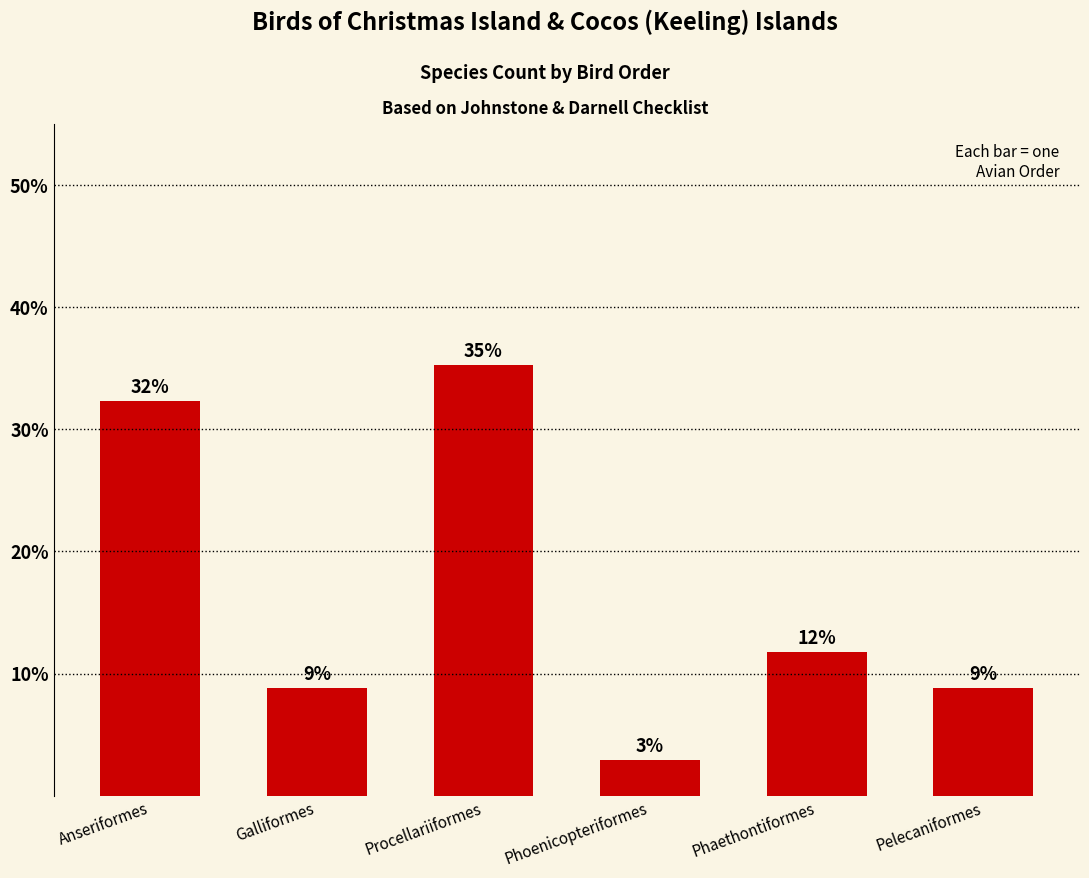

How many bars are there in total?

6